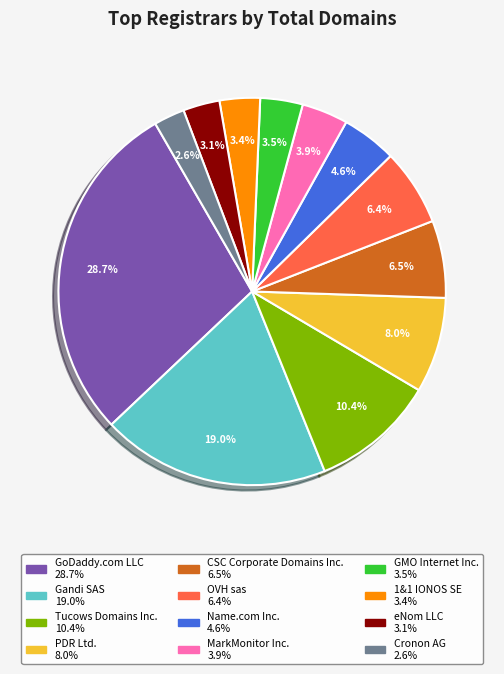

Is there any slice that represents more than half of the pie?

No